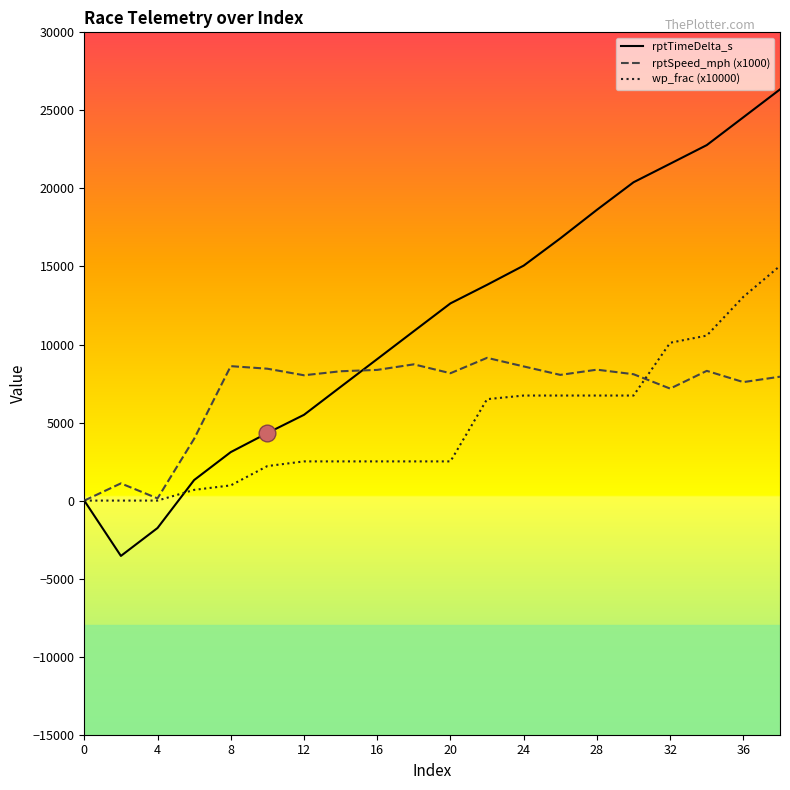

Which series has the largest total across all categories?

rptTimeDelta_s